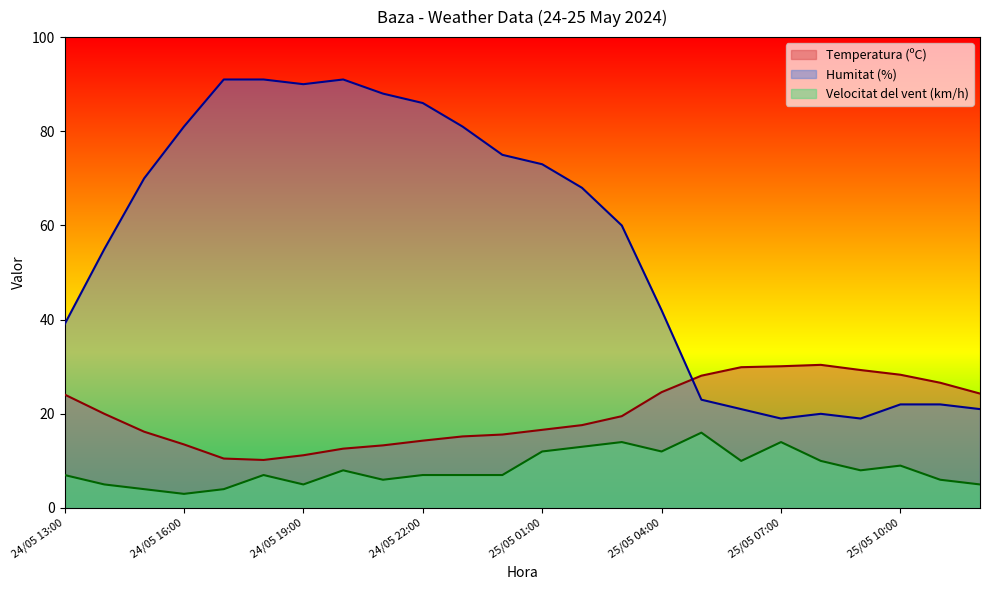

Which series has the largest range (max minus min)?

Humitat (%)